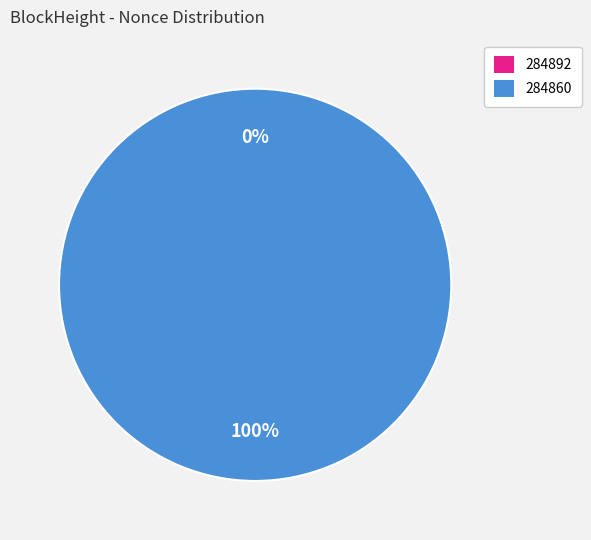

What percentage is NOT represented by 284892?

100.0%